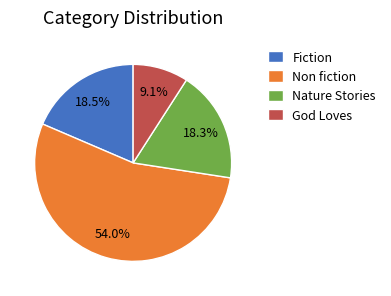

What is the ratio of the value at Non fiction to the value at God Loves?

5.9